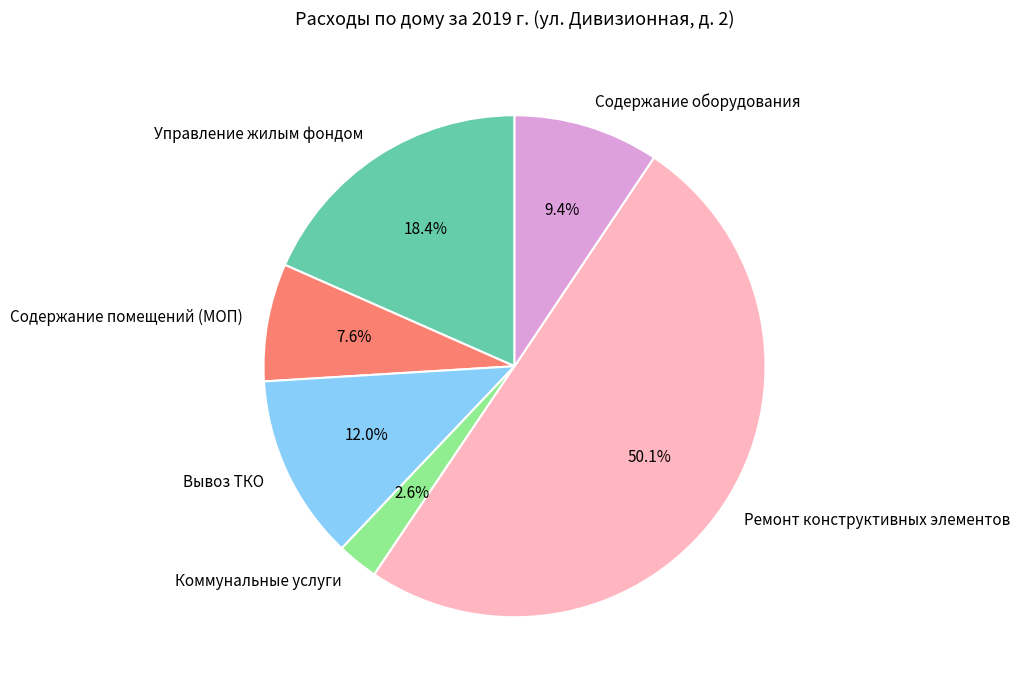

Between Ремонт конструктивных элементов and Управление жилым фондом, which is larger?

Ремонт конструктивных элементов